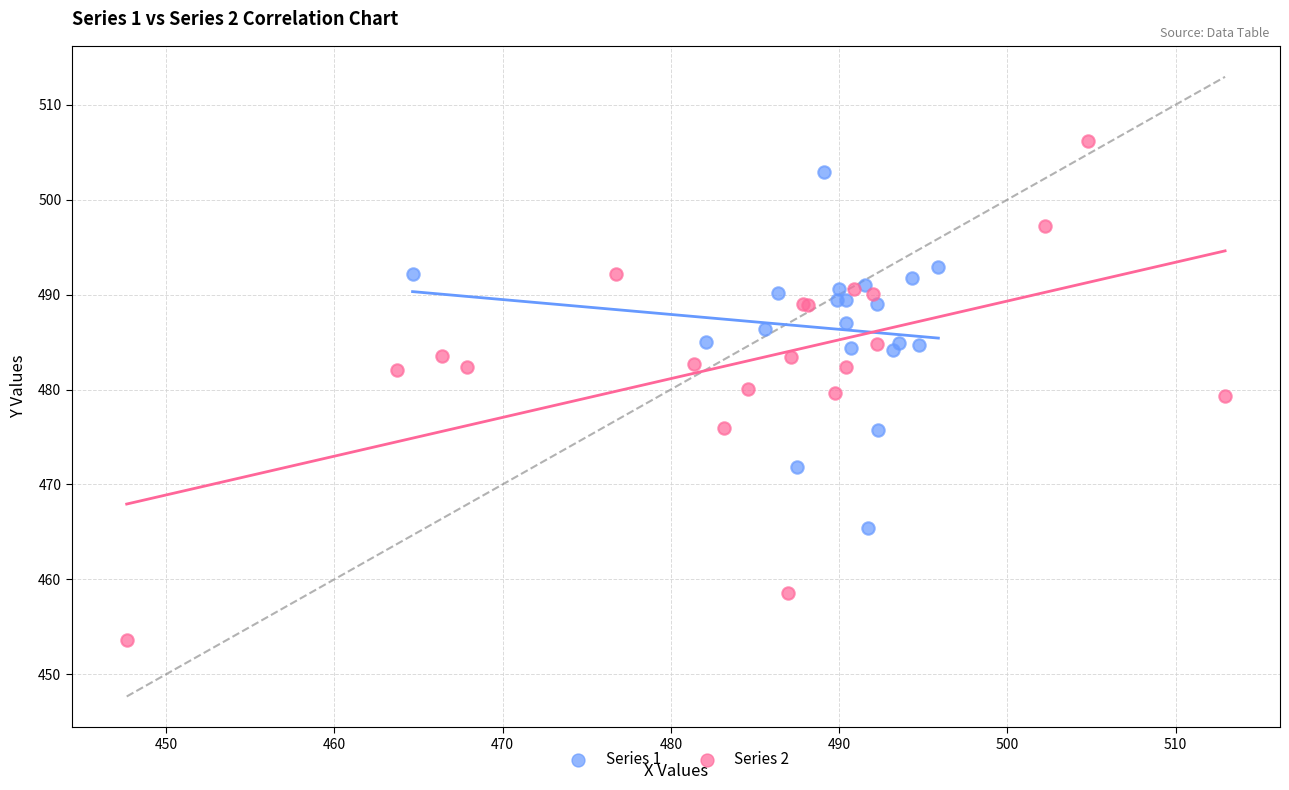

Which series contains the highest Y value?

Series 2